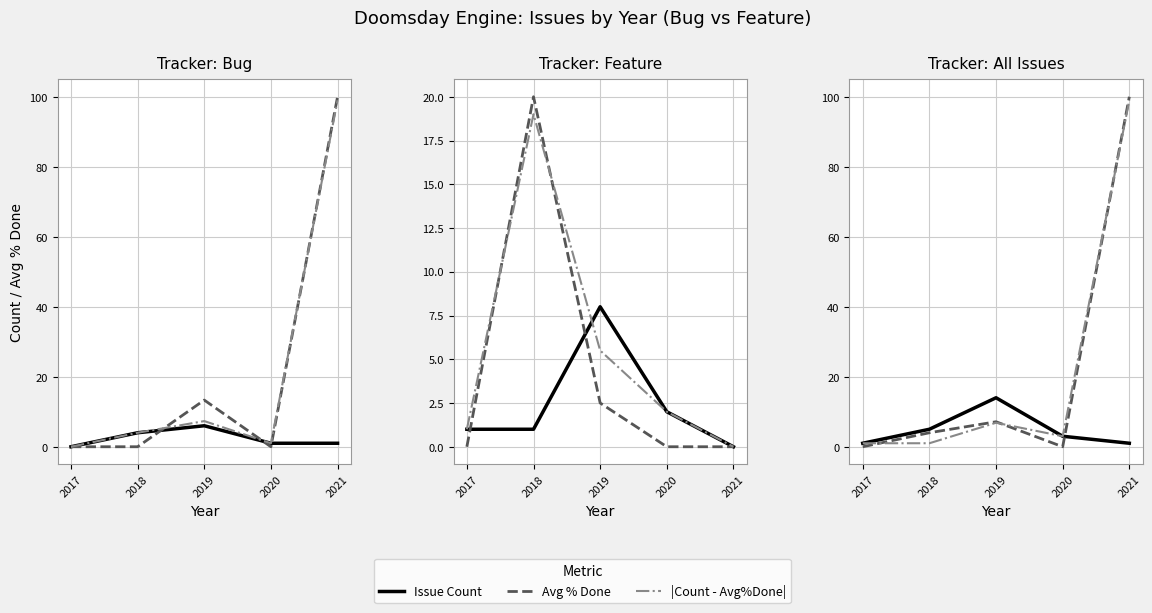

True or false: |Count - Avg%Done| and Issue Count cross at least once.

False